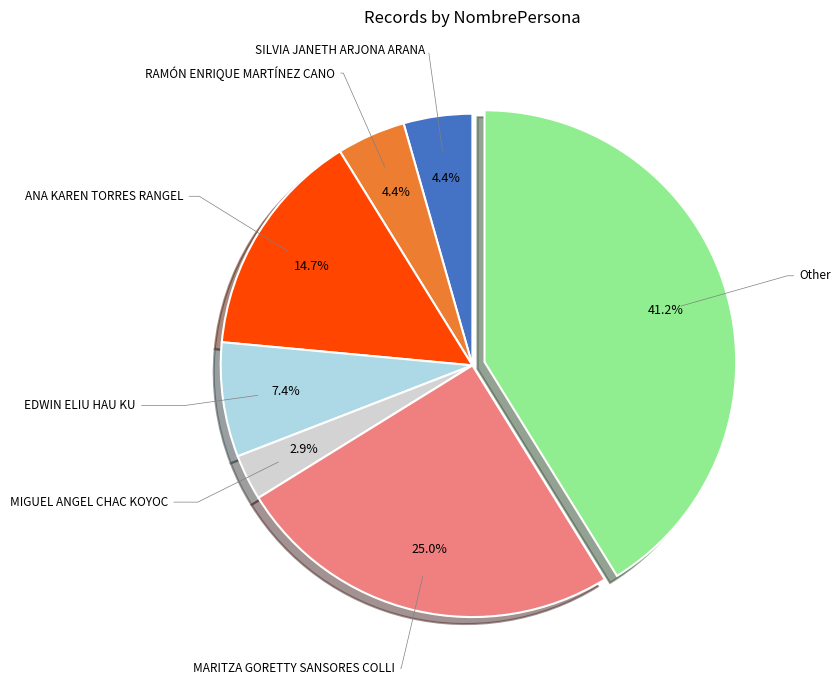

Is there a majority slice in this chart?

No